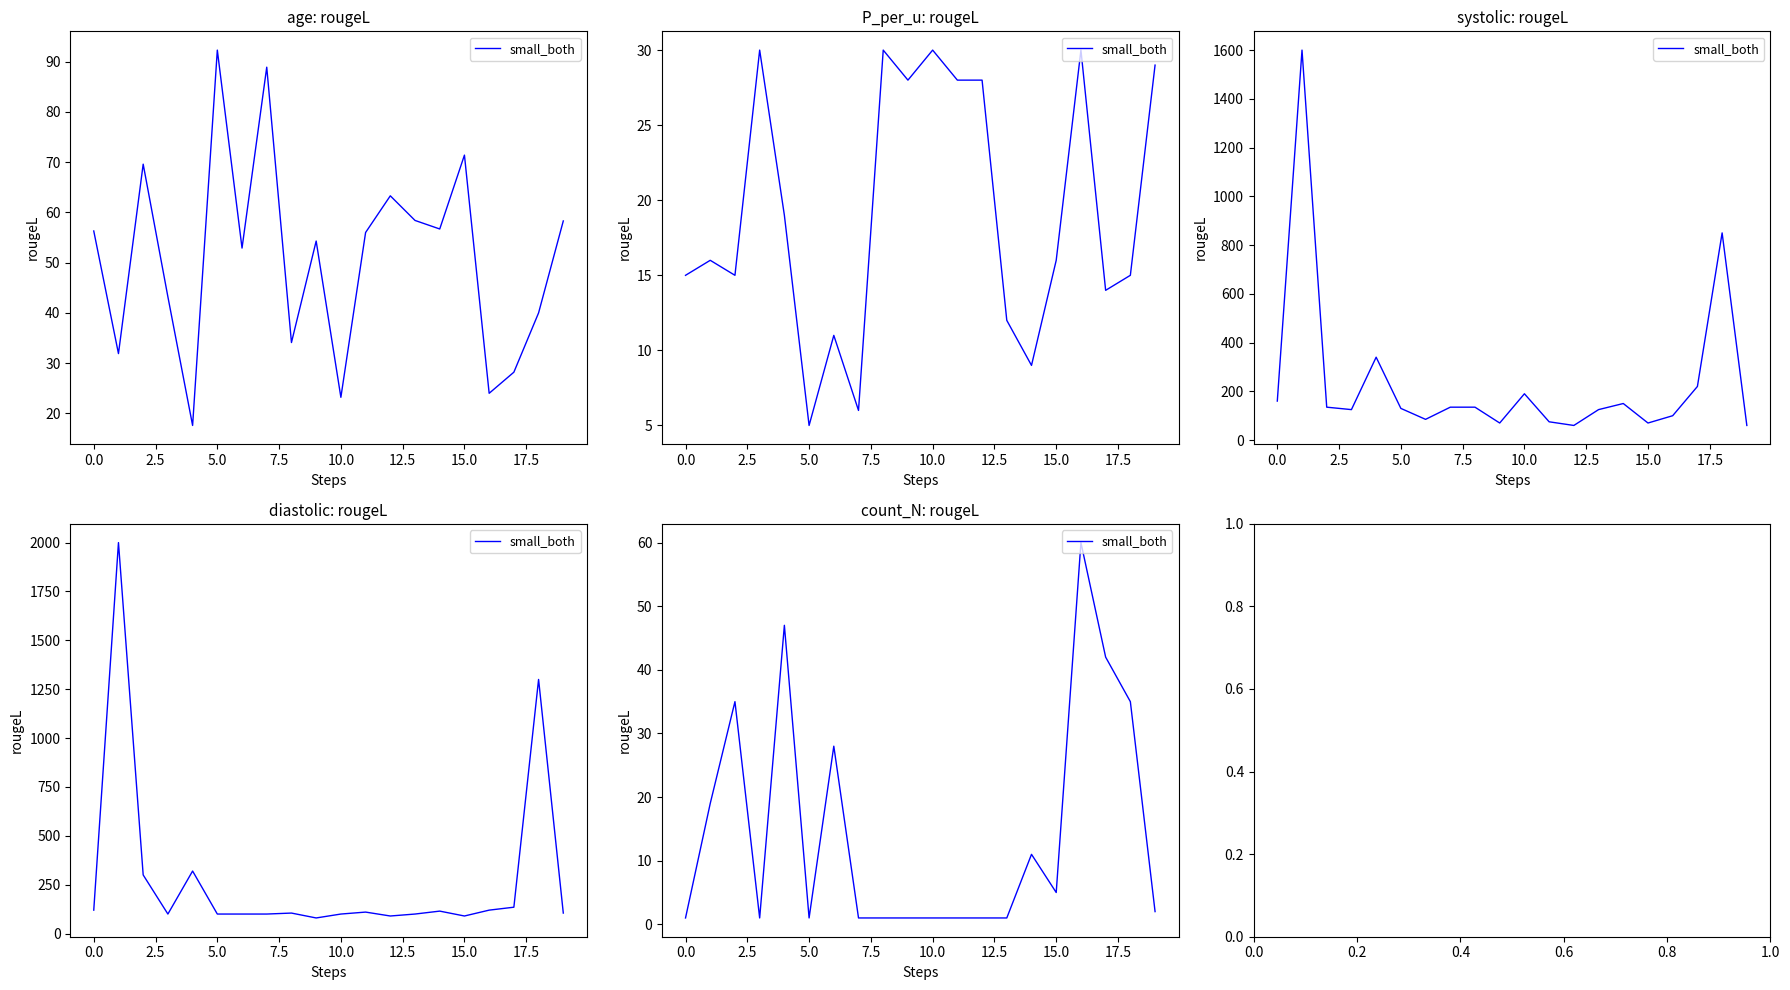

What is the difference between the maximum and minimum values?

59